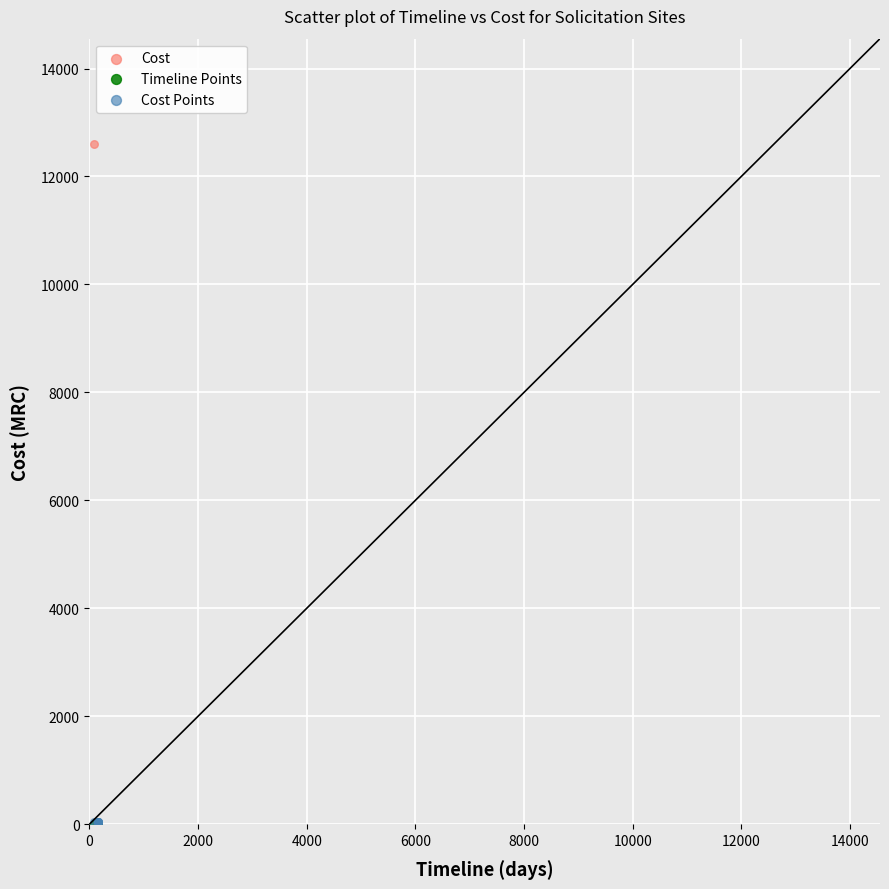

What are all the series names shown in the legend?

Cost, Timeline Points, Cost Points